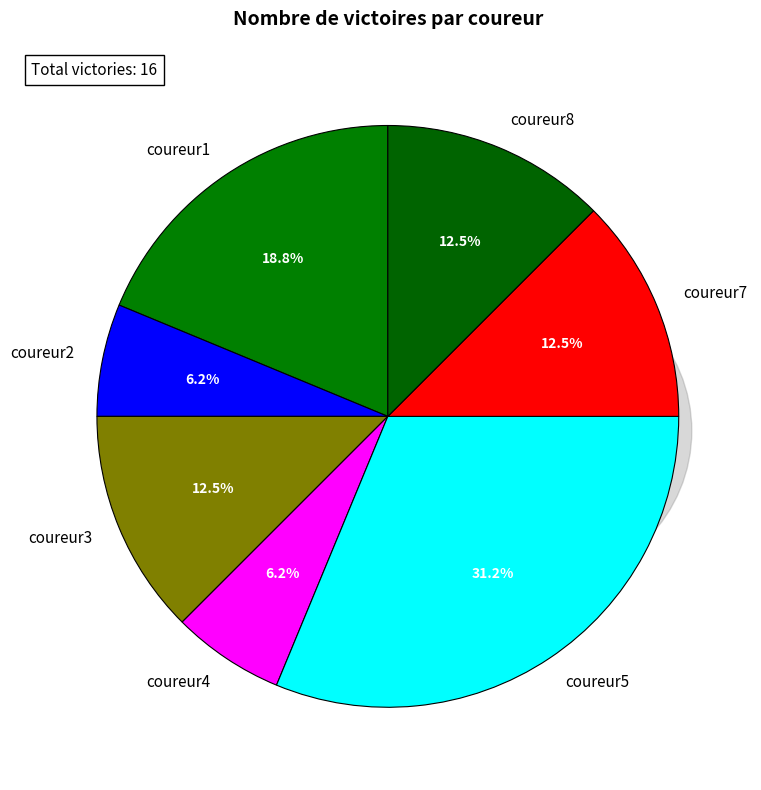

How many segments does this pie chart have?

7